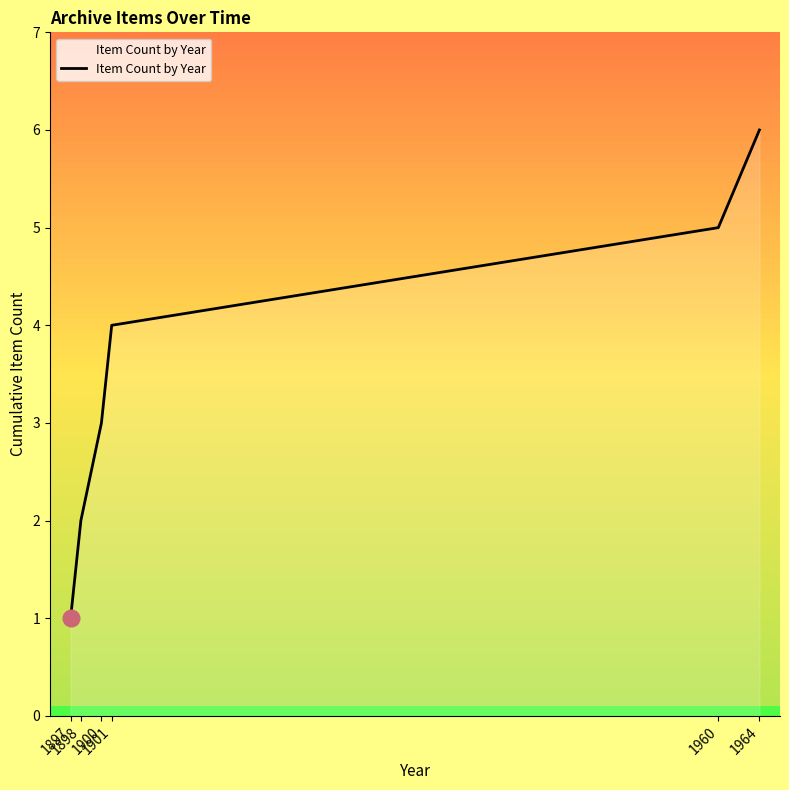

What is the maximum value shown in the chart?

6